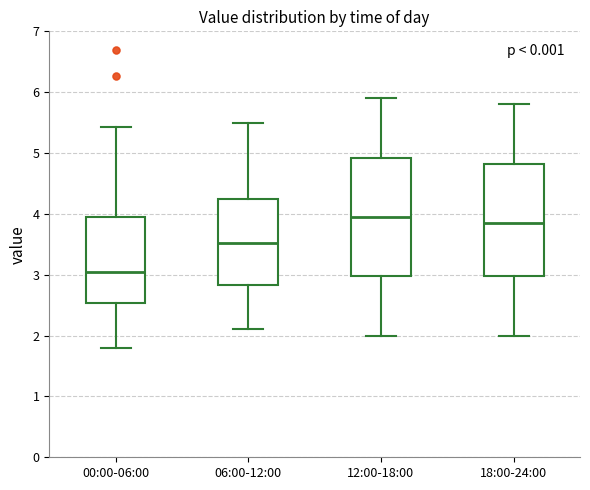

Which box is the tallest, from its lower edge to its upper edge?

12:00-18:00